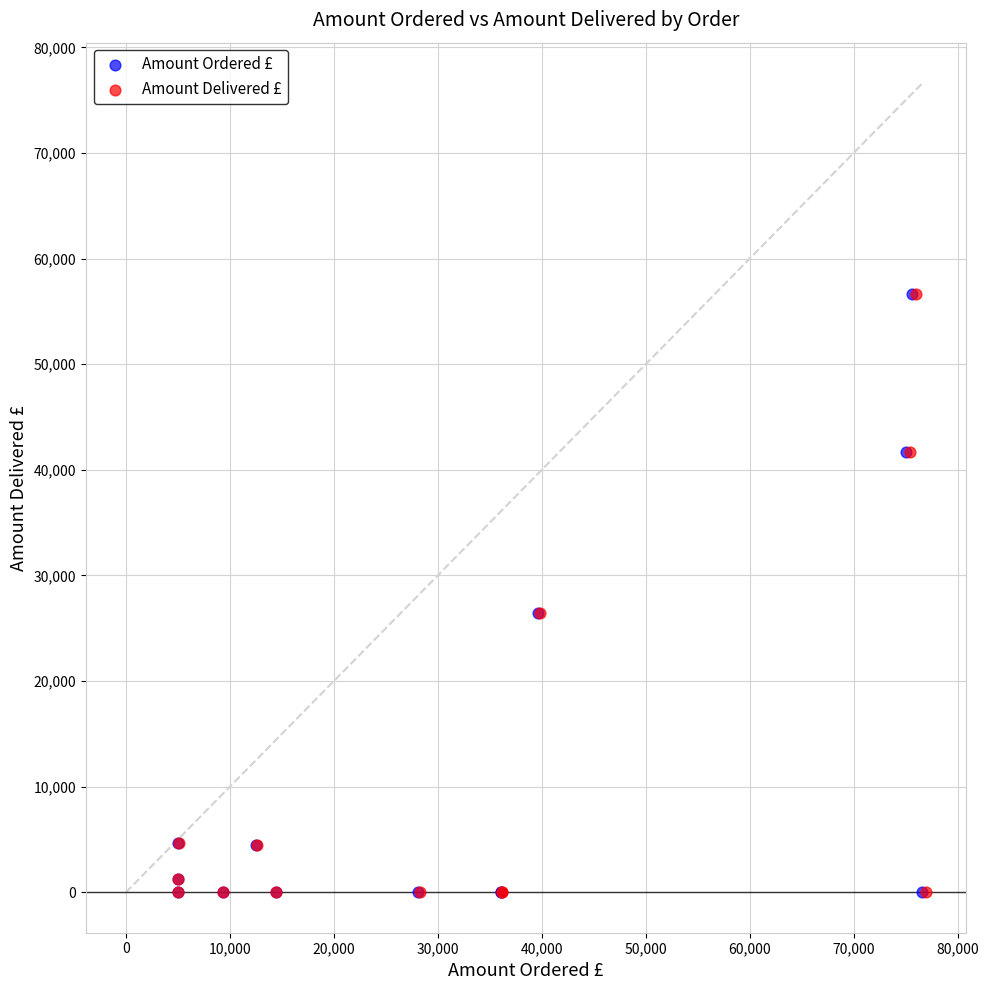

What are all the series names shown in the legend?

Amount Ordered £, Amount Delivered £